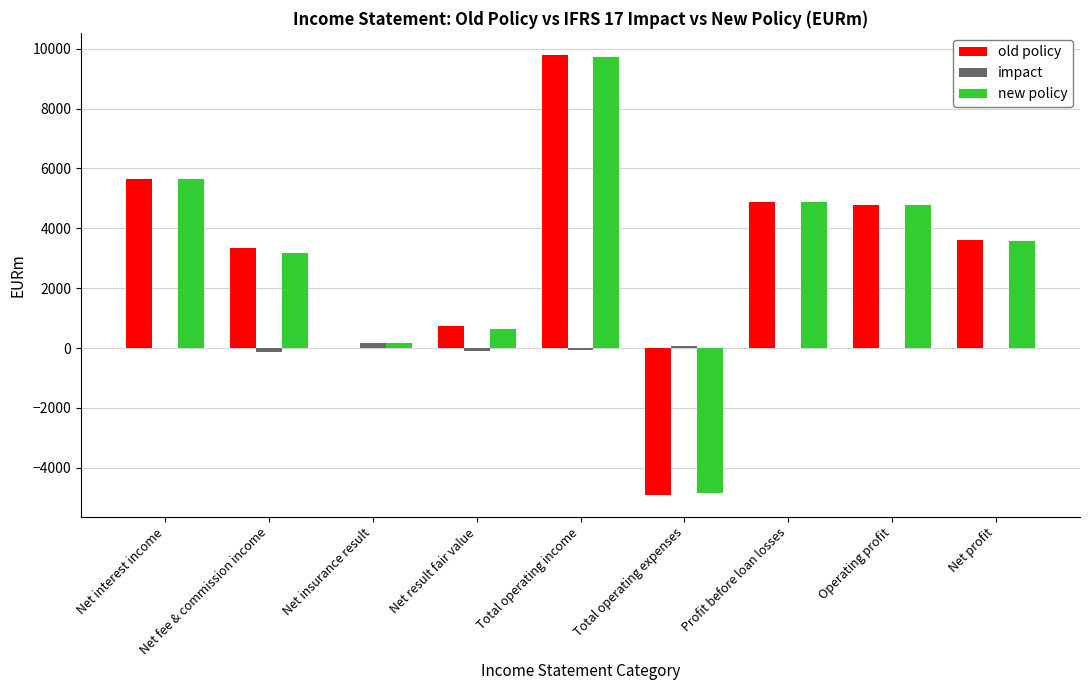

Is the value of impact at Net result fair value greater than the value of new policy at Net profit?

No